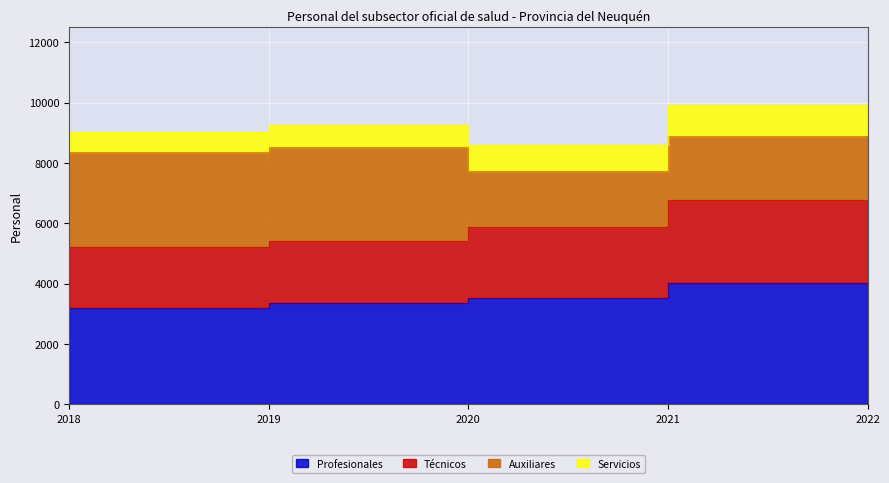

Which series has the largest total across all categories?

Técnicos